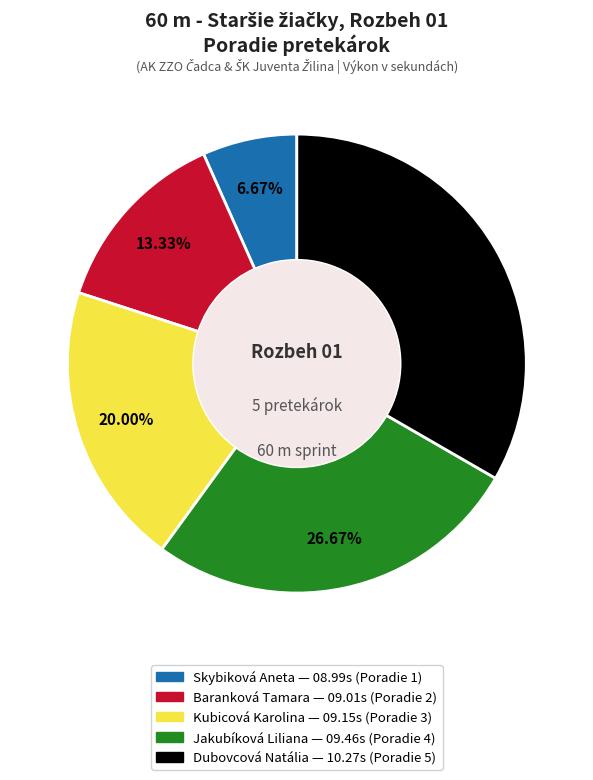

Count the number of slices in the pie.

5